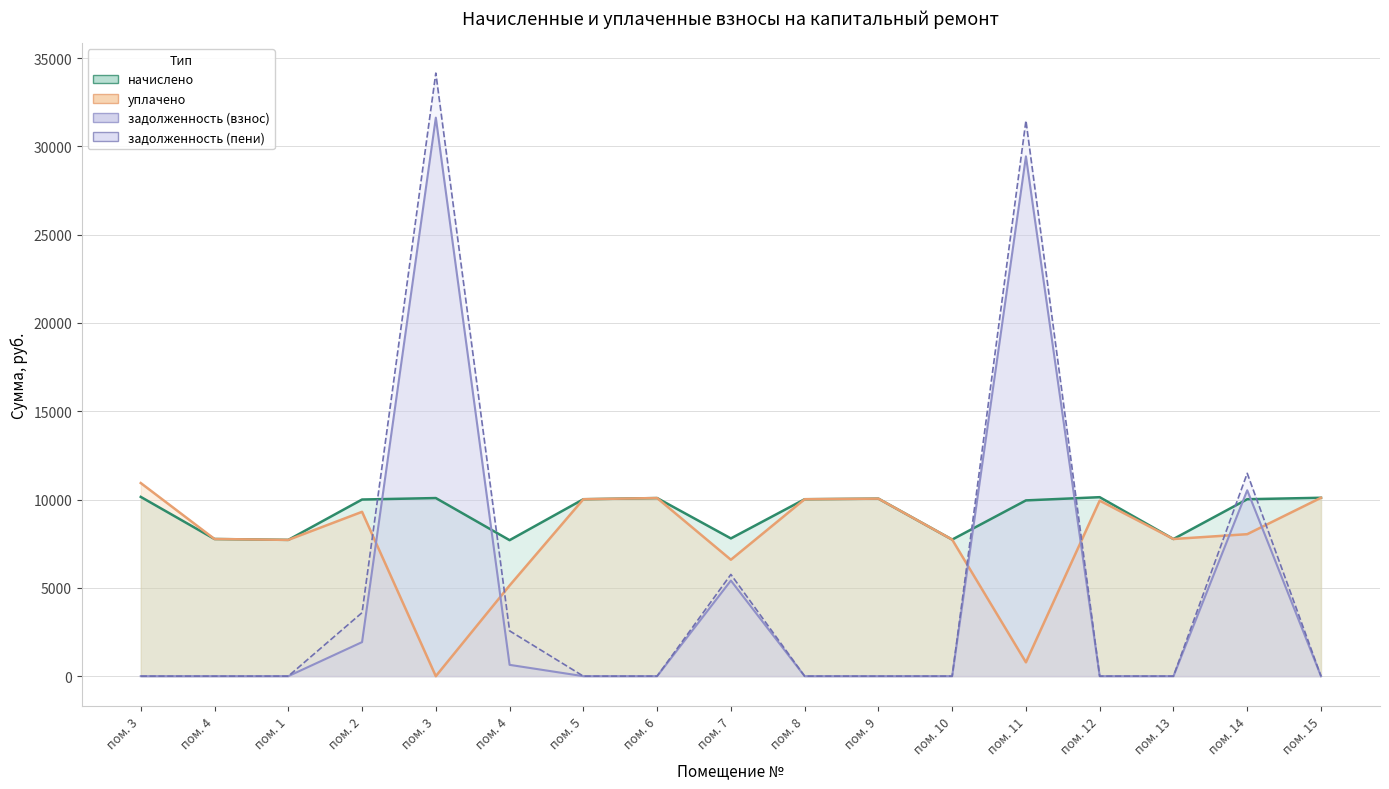

Does the chart have visible grid lines?

Yes